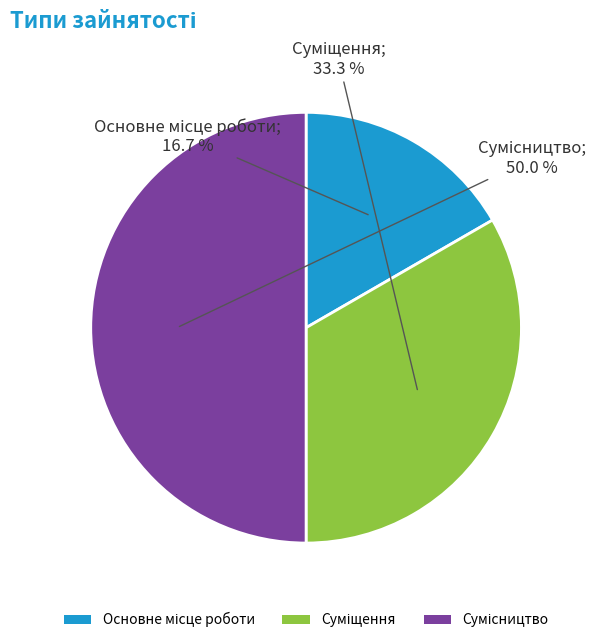

How many segments does this pie chart have?

3